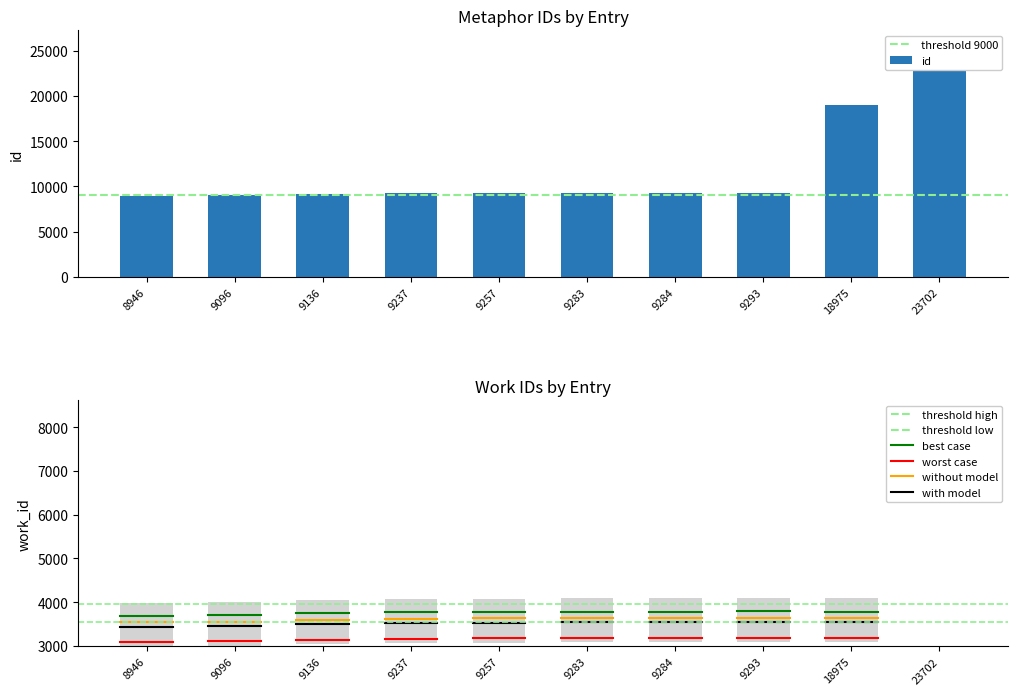

The chart shows a value of 9136 at 9136. True or false?

True